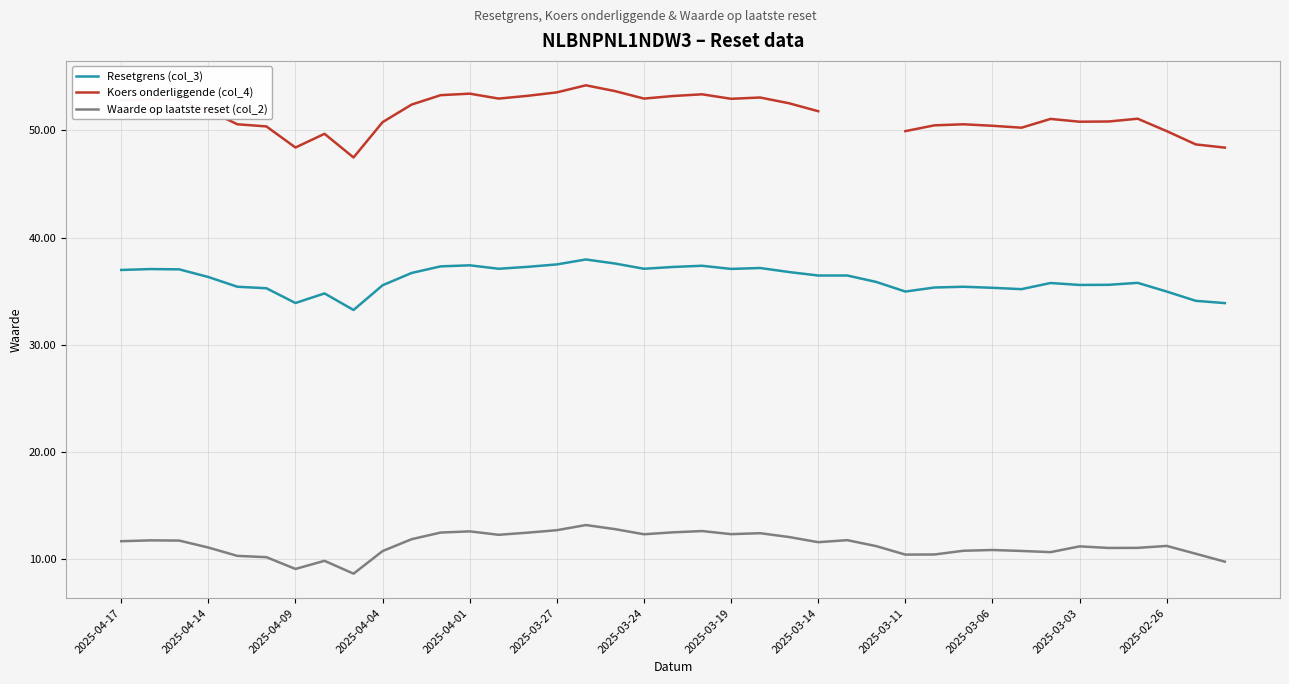

True or false: Waarde op laatste reset (col_2) has a value of 11.2 at 2025-03-03.

True